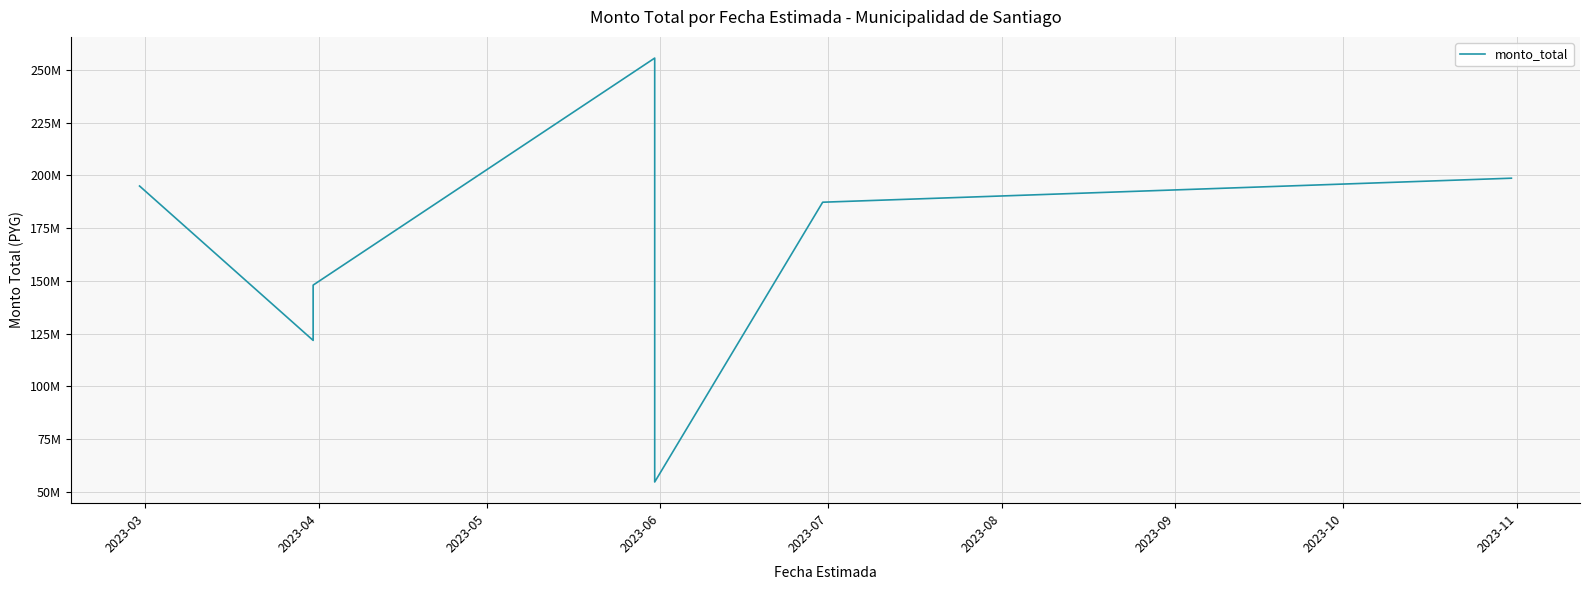

What is the value of the 7th point from the left?

198707897